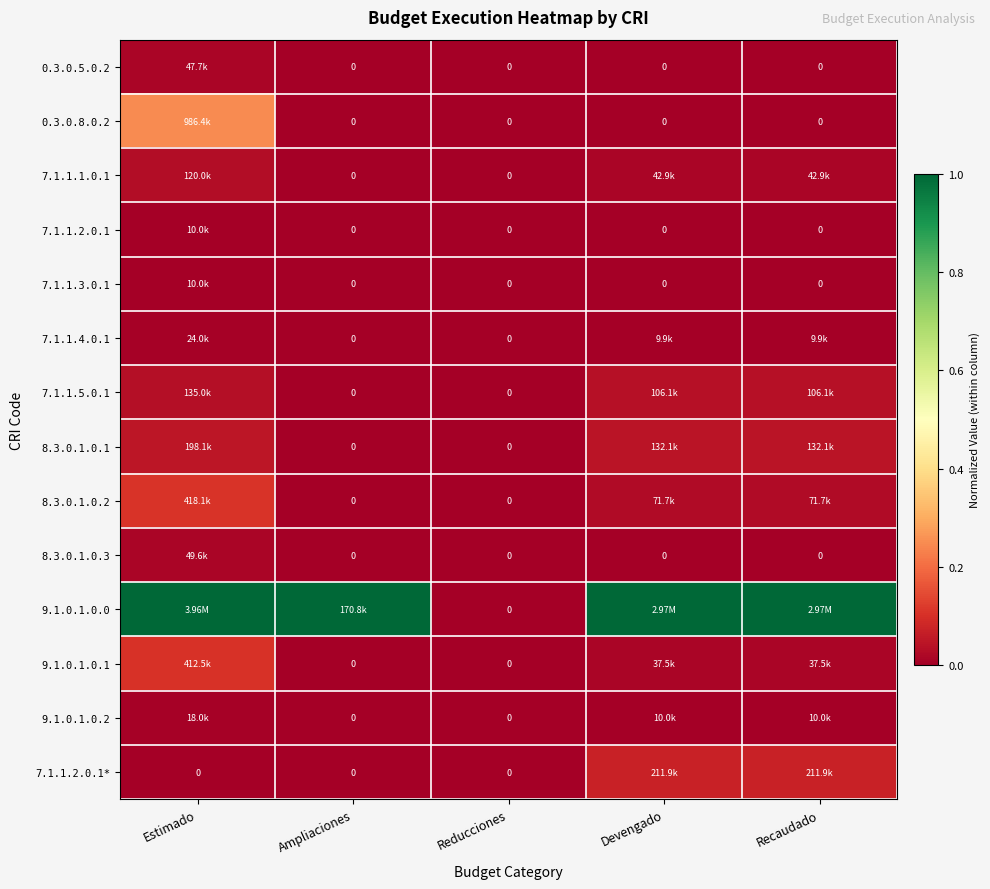

What is the difference between the highest and lowest values at Recaudado?

1.0